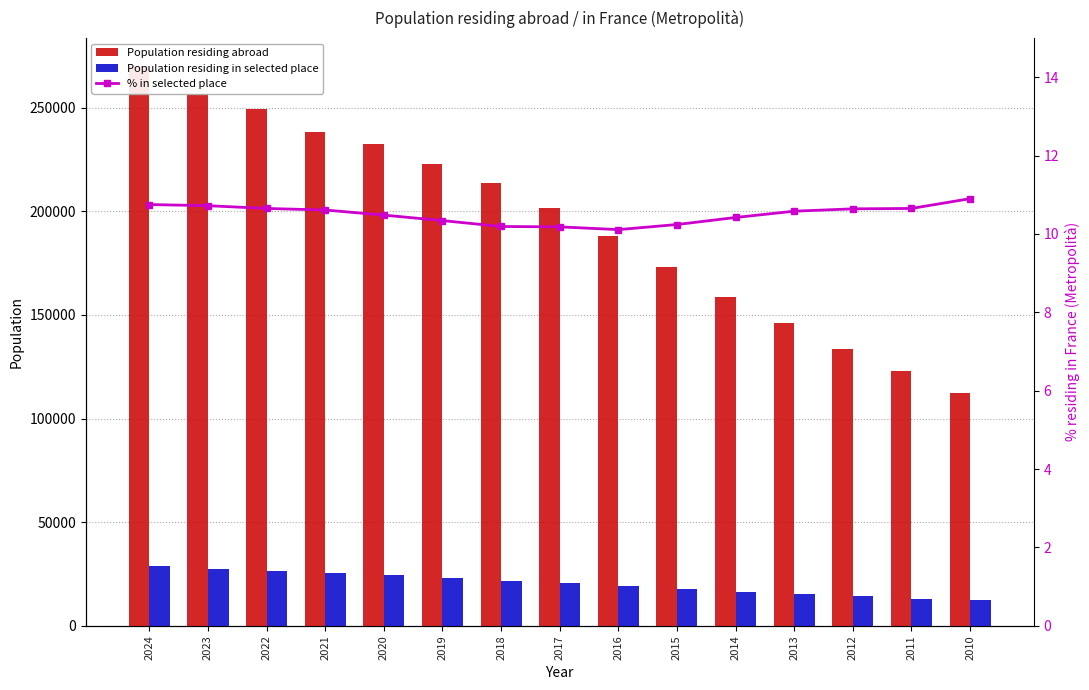

True or false: % in selected place has a value of 3.3 at 2012.

False